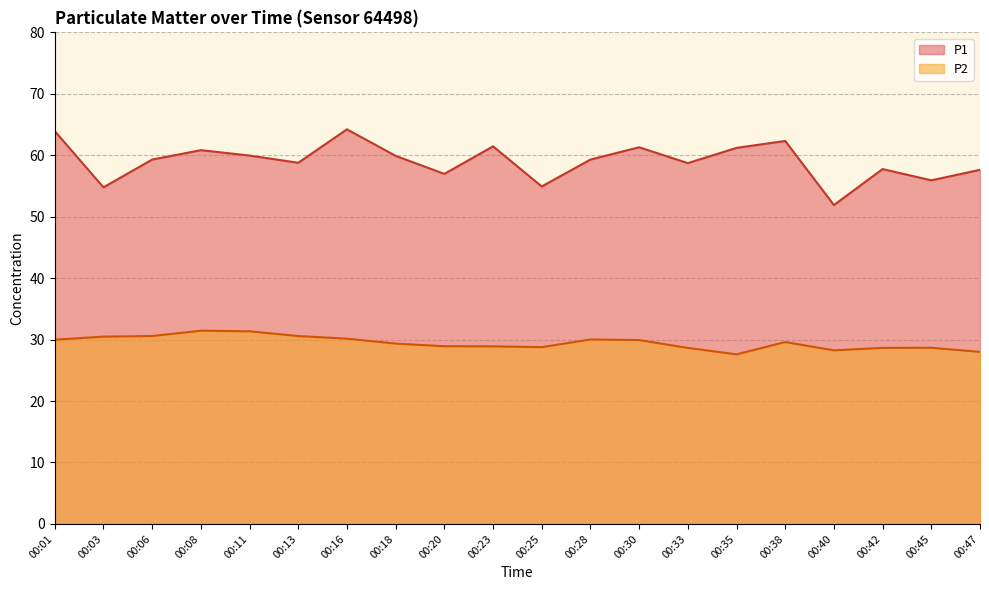

Reading left to right, what are all the values shown in this chart?

P1: 00:01=63.9	00:03=54.8	00:06=59.3	00:08=60.8	00:11=60.0	00:13=58.8	00:16=64.2	00:18=59.9	00:20=57.0	00:23=61.5	00:25=54.9	00:28=59.3	00:30=61.3	00:33=58.7	00:35=61.2	00:38=62.3	00:40=51.9	00:42=57.8	00:45=55.9	00:47=57.6
P2: 00:01=30.0	00:03=30.5	00:06=30.6	00:08=31.4	00:11=31.4	00:13=30.6	00:16=30.1	00:18=29.4	00:20=28.9	00:23=28.9	00:25=28.8	00:28=30.0	00:30=29.9	00:33=28.6	00:35=27.6	00:38=29.6	00:40=28.2	00:42=28.6	00:45=28.7	00:47=28.0